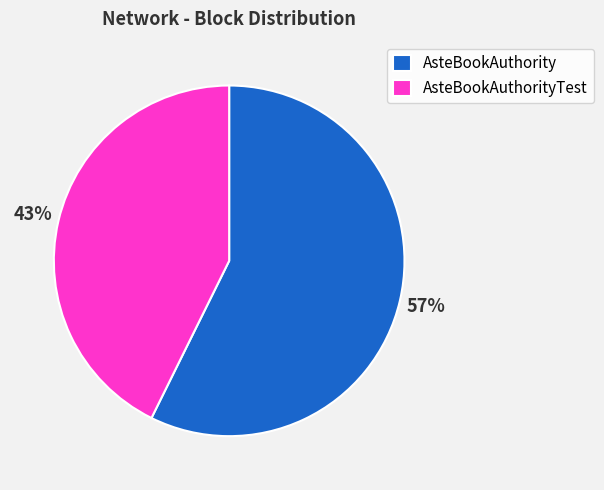

Do AsteBookAuthorityTest and AsteBookAuthority together represent more than half of the pie?

Yes